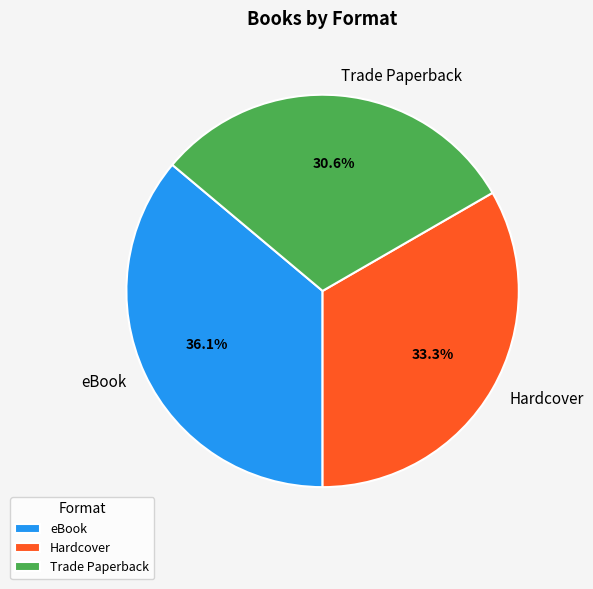

Count the number of slices in the pie.

3